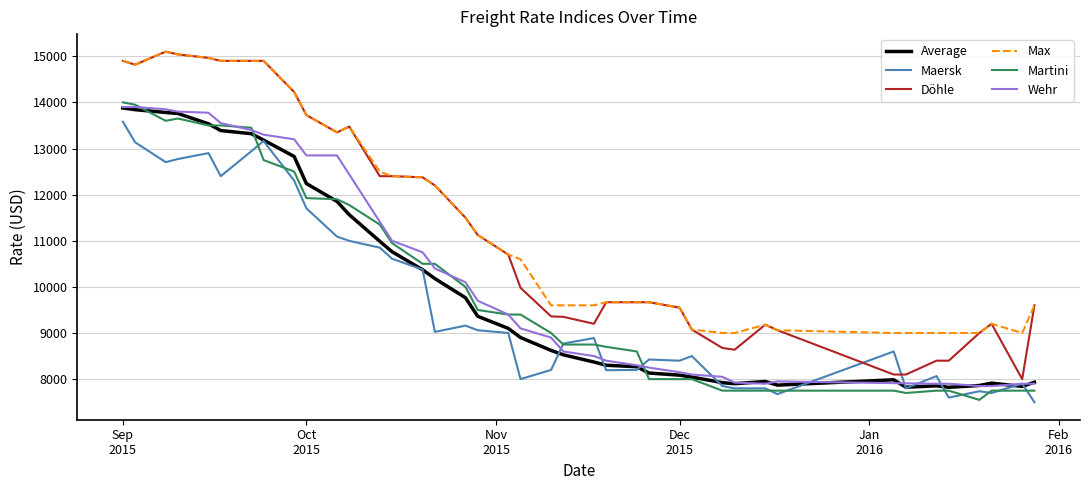

What is the lowest value of the Max series?

9000